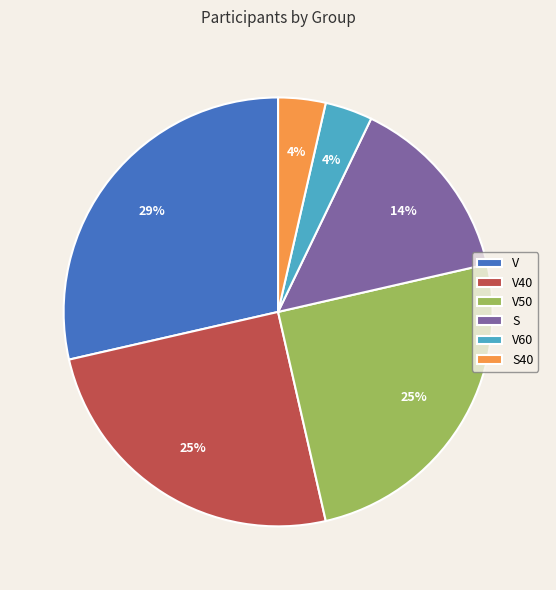

Is there a majority slice in this chart?

No